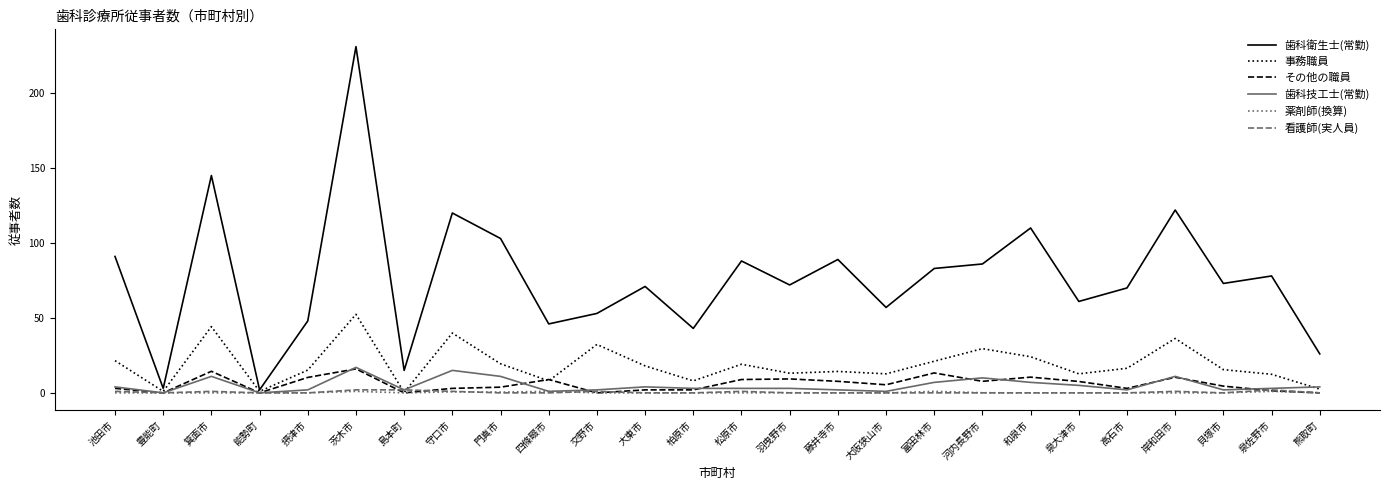

Is the value of 歯科衛生士(常勤) at 高石市 greater than the value of 薬剤師(換算) at 松原市?

Yes